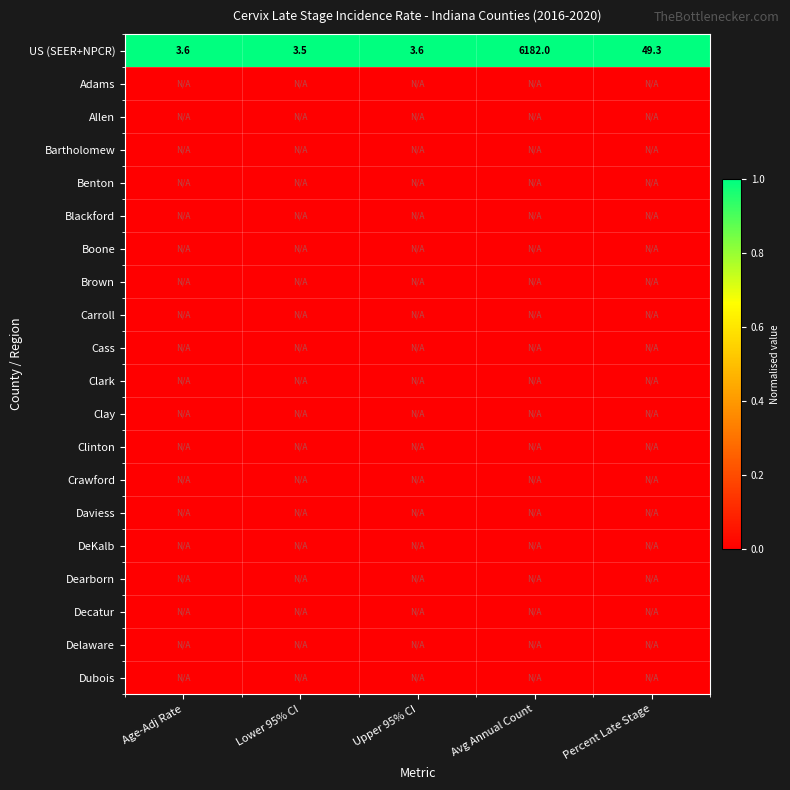

Where is US (SEER+NPCR) nearest to the value 3092?

Percent Late Stage